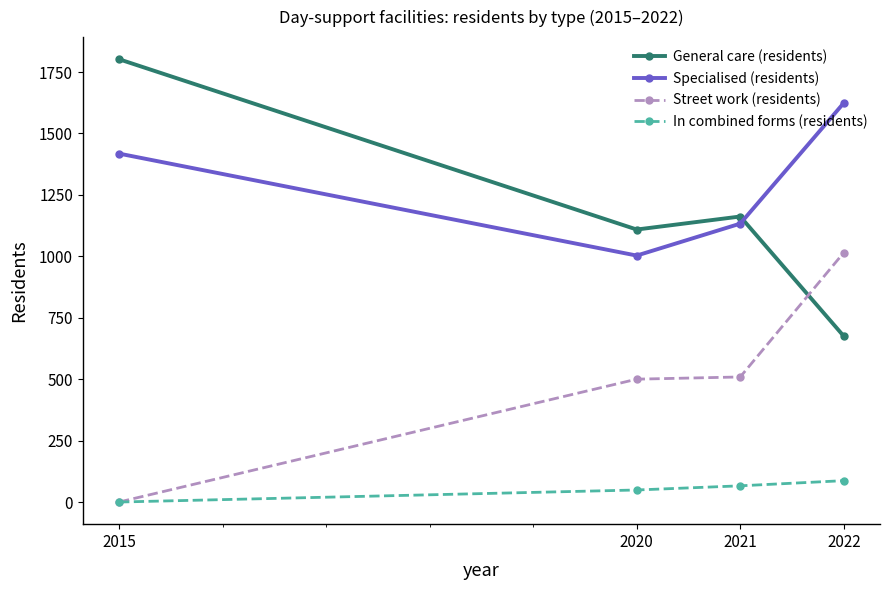

Rank the series by their maximum value, from highest to lowest.

General care (residents), Specialised (residents), Street work (residents), In combined forms (residents)